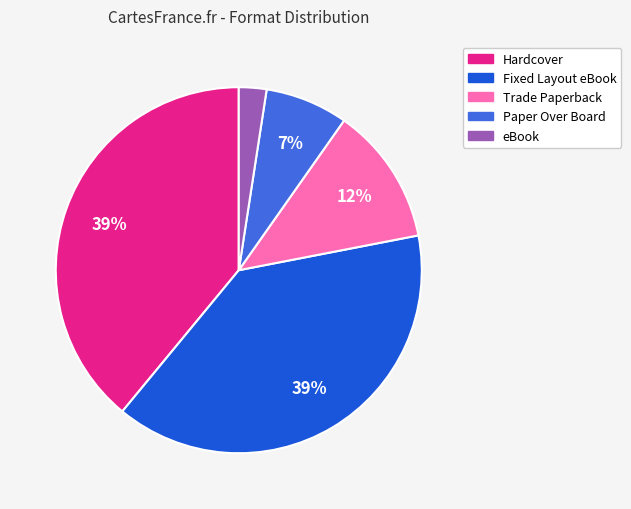

To the nearest percent, what is the average slice percentage?

20%